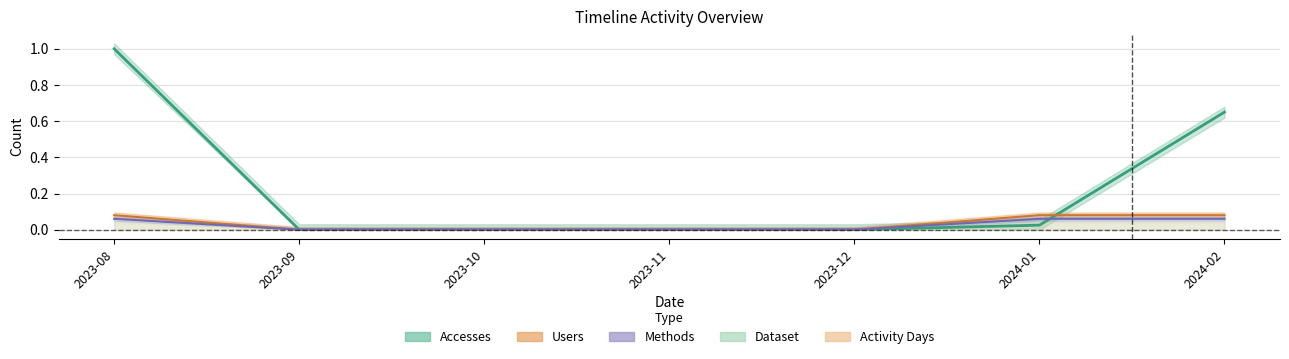

What position from the right is 2024-01?

2